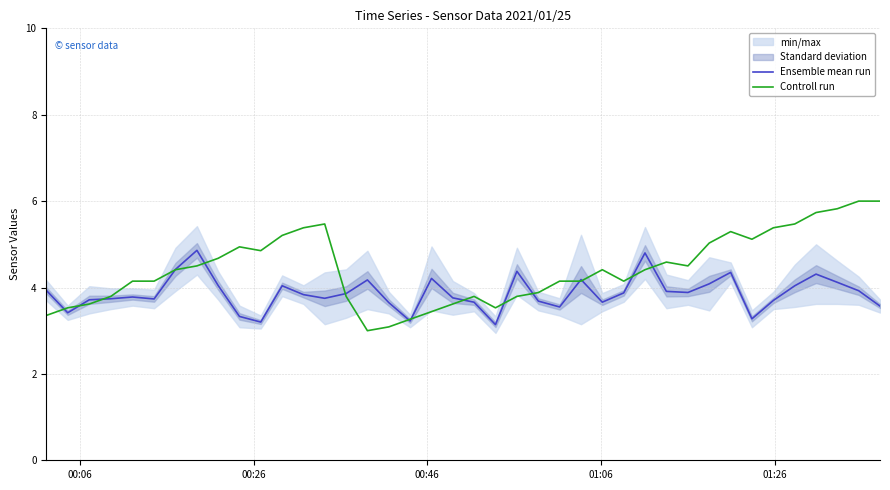

Reading left to right, extract all data points from this chart.

Ensemble mean run: 3.9	3.4	3.7	3.7	3.8	3.7	4.4	4.9	4.0	3.3	3.2	4.0	3.8	3.8	3.9	4.2	3.6	3.2	4.2	3.8	3.7	3.1	4.4	3.7	3.5	4.2	3.7	3.9	4.8	3.9	3.9	4.1	4.3	3.3	3.7	4.0	4.3	4.1	3.9	3.6
Controll run: 3.4	3.5	3.6	3.8	4.1	4.1	4.4	4.5	4.7	4.9	4.9	5.2	5.4	5.5	3.8	3.0	3.1	3.3	3.4	3.6	3.8	3.5	3.8	3.9	4.1	4.1	4.4	4.1	4.4	4.6	4.5	5.0	5.3	5.1	5.4	5.5	5.7	5.8	6.0	6.0